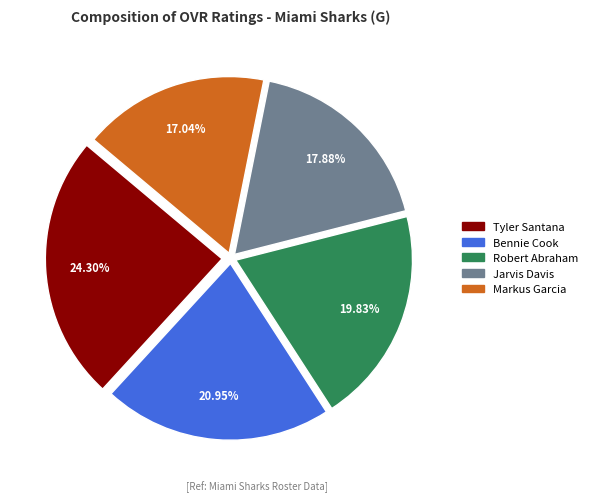

How many segments does this pie chart have?

5